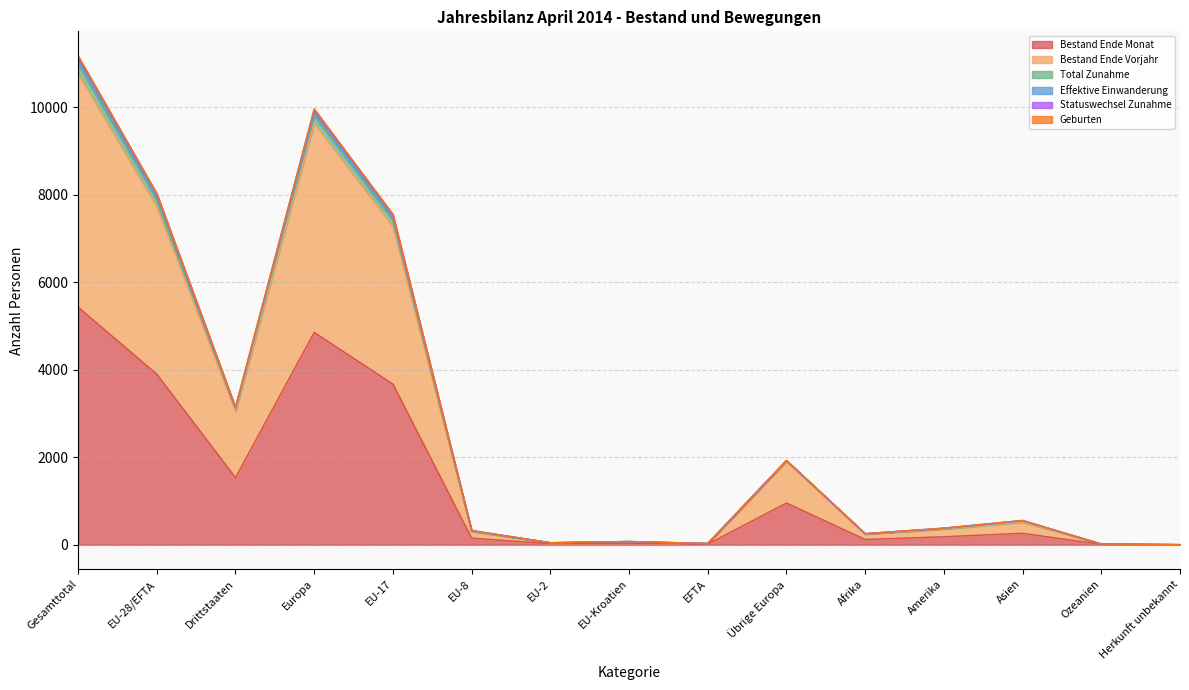

What is the maximum value for Bestand Ende Monat?

5435